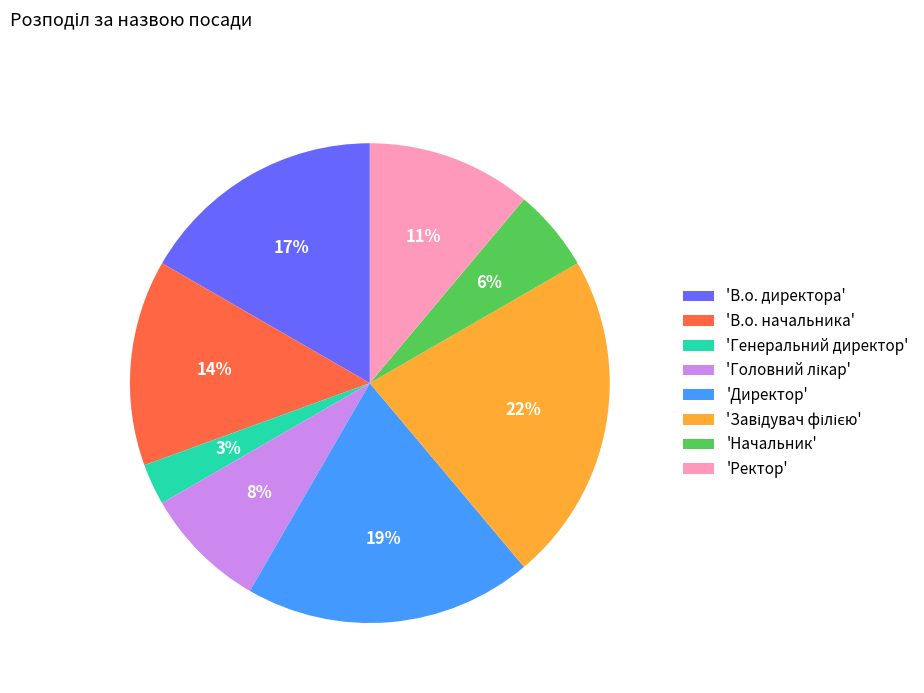

How many slices are in this pie chart?

8